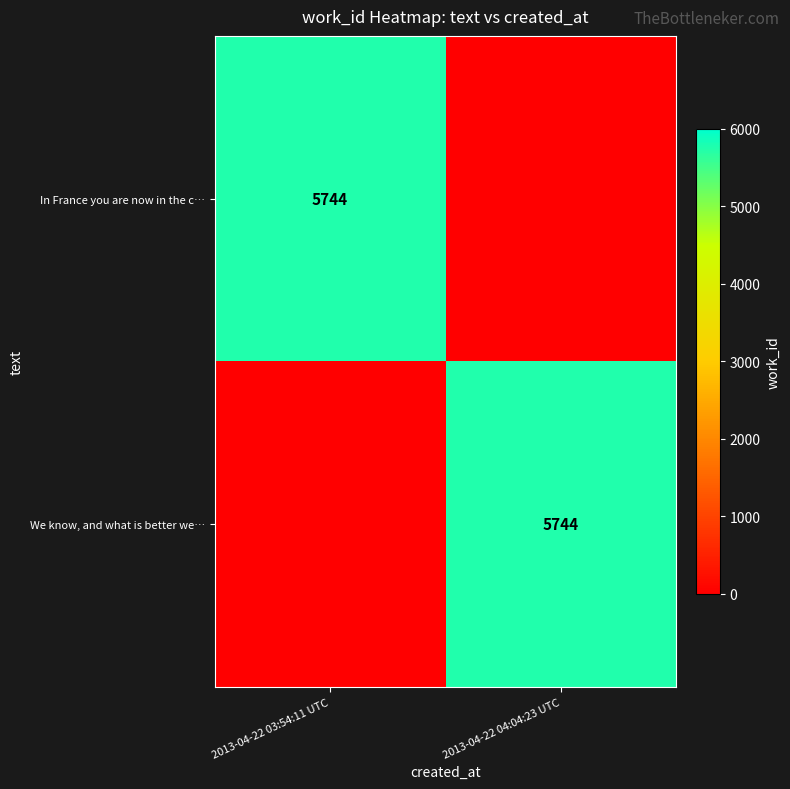

The In France you are now in the c… series shows 5744 at 2013-04-22 03:54:11 UTC. True or false?

True